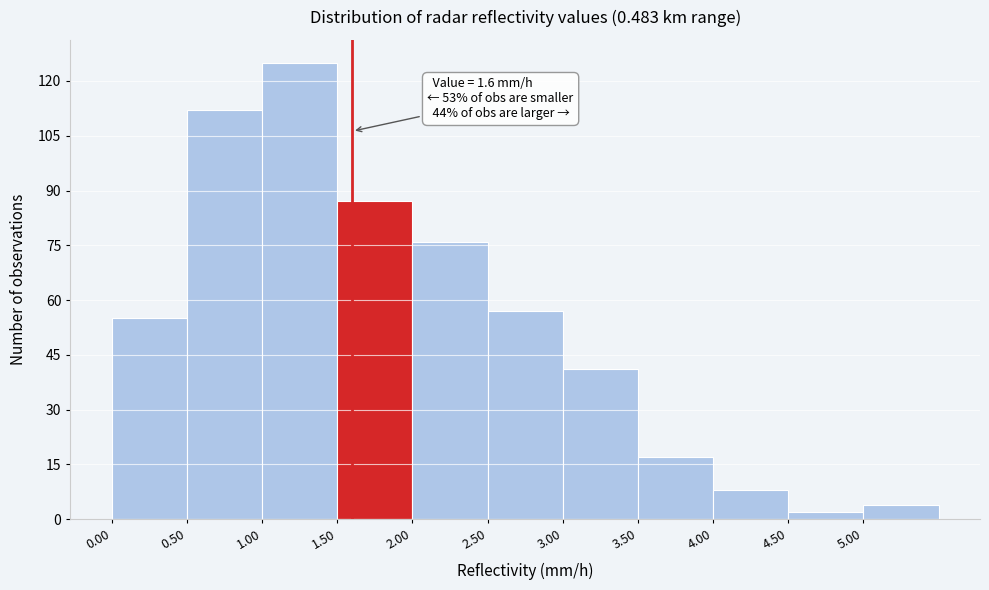

Over which range of the x-axis is the bar tallest?

1.0 to 1.5